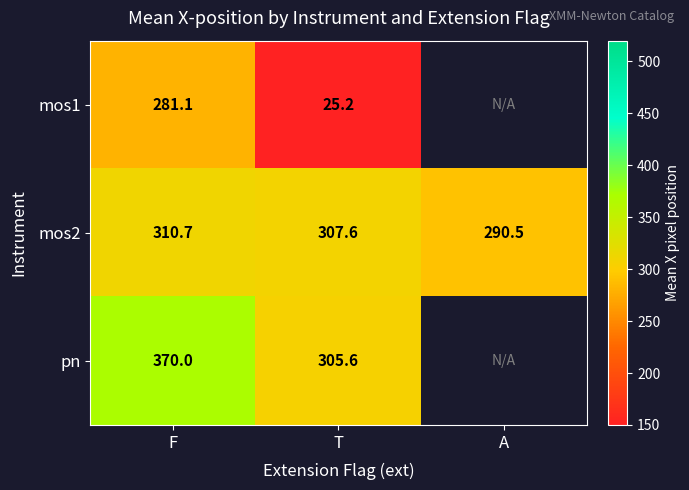

At F, list the series in order from largest to smallest.

pn, mos2, mos1